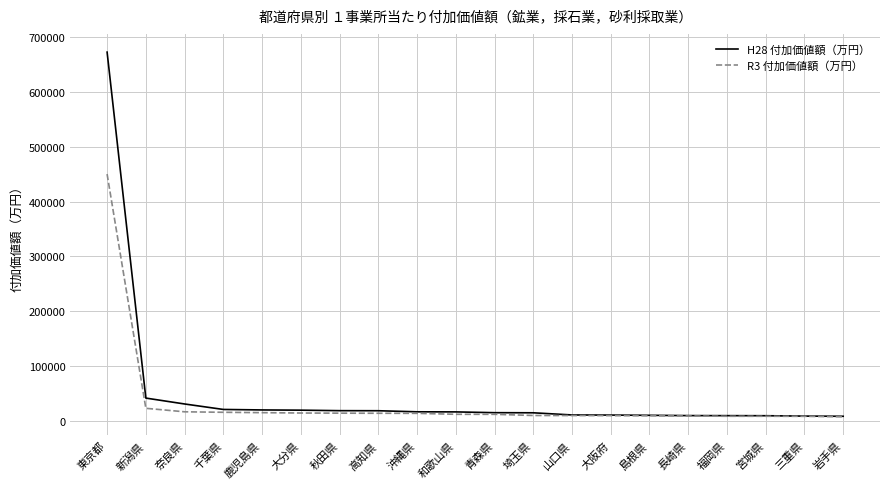

Is it true that H28 付加価値額（万円） equals 30448 at 奈良県?

True